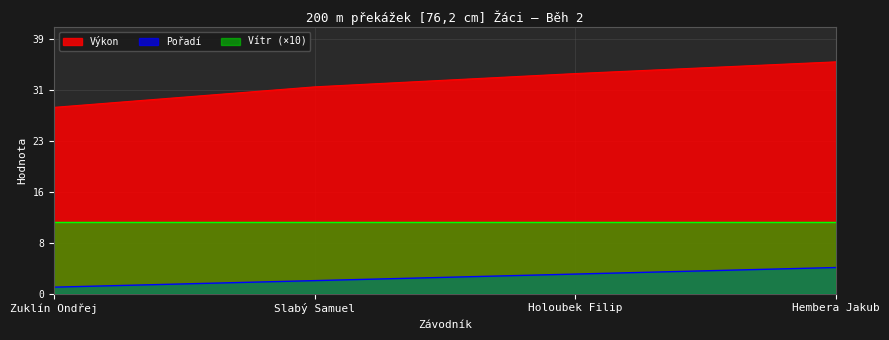

The value of Výkon at Hembera Jakub is 35.4. True or false?

True